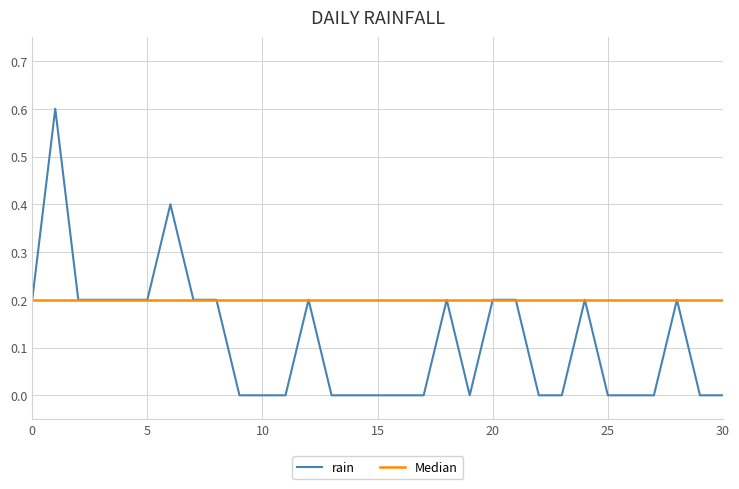

Does the chart display data point markers on the line(s)?

No